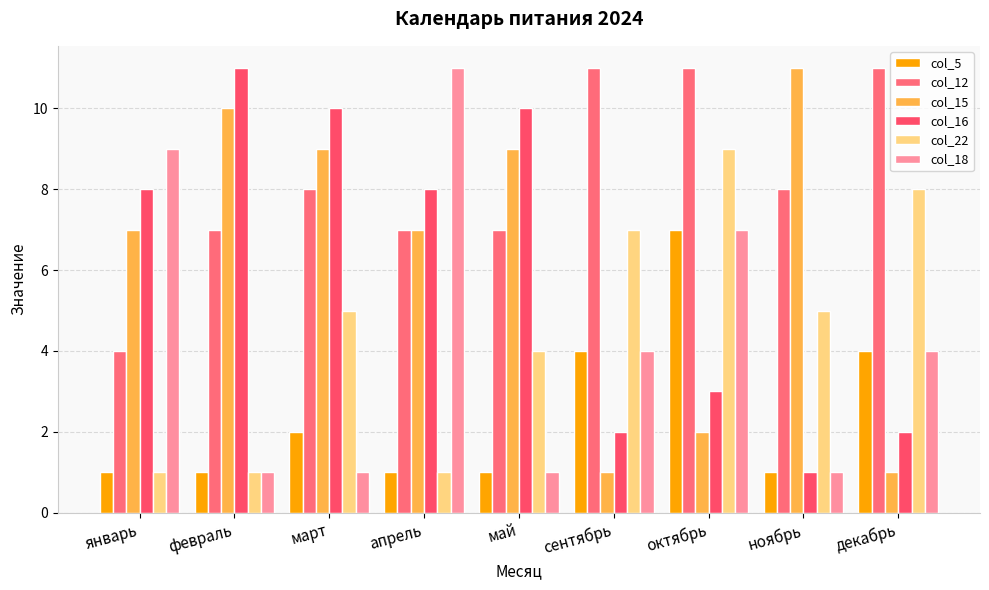

Are the bars grouped side by side (vs. stacked)?

Yes